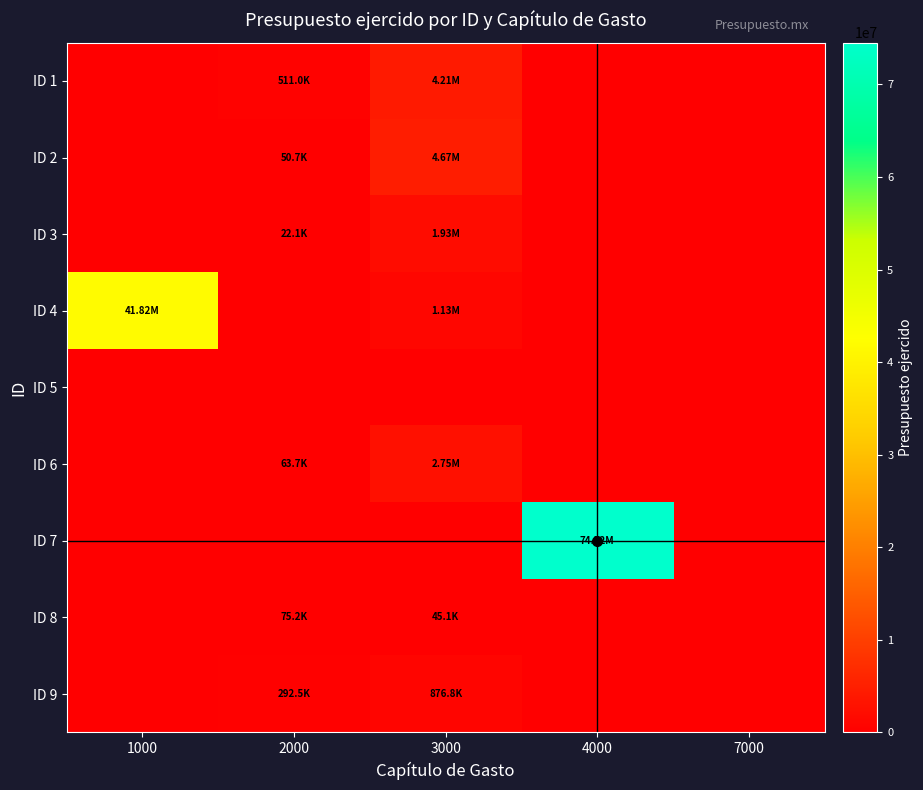

At how many categories does at least one series exceed 69294640?

1